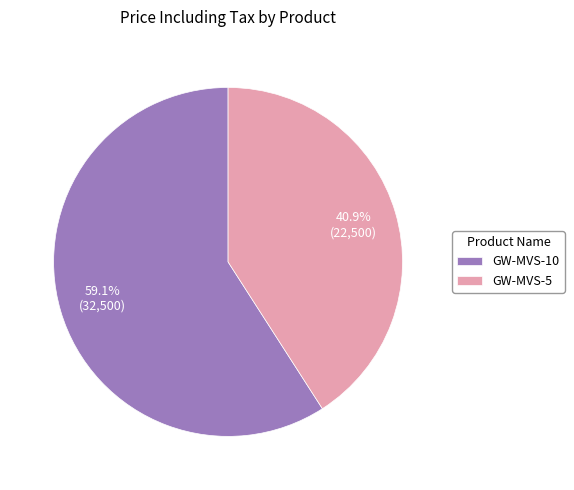

Is it true that GW-MVS-5 is 51% of the pie?

False